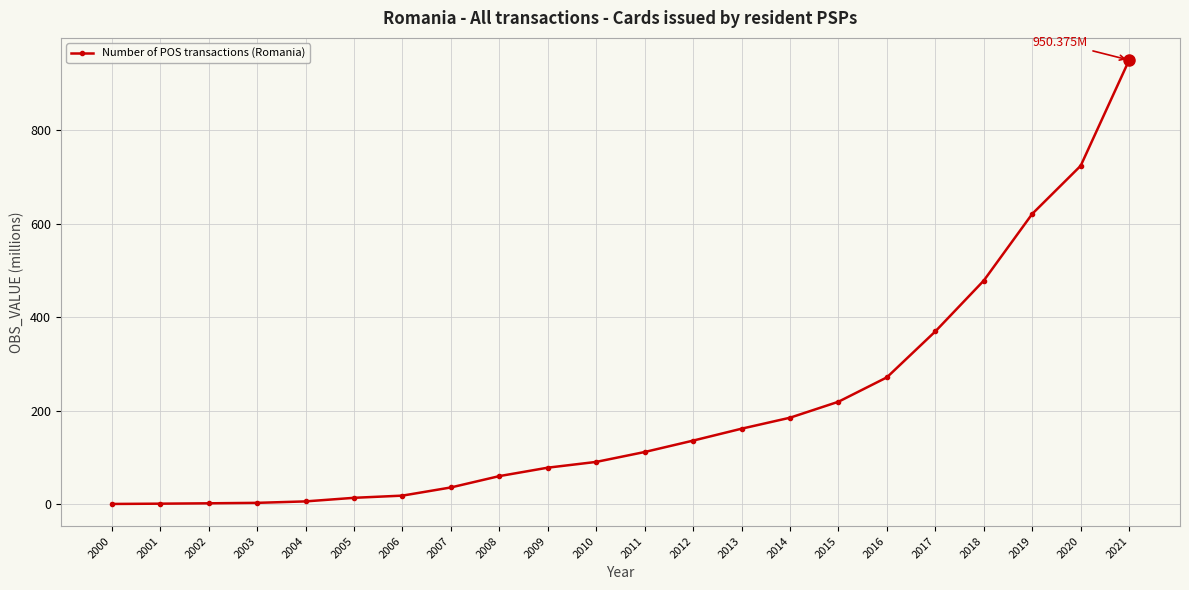

What is the change in value from 2006 to 2011?

+93.3